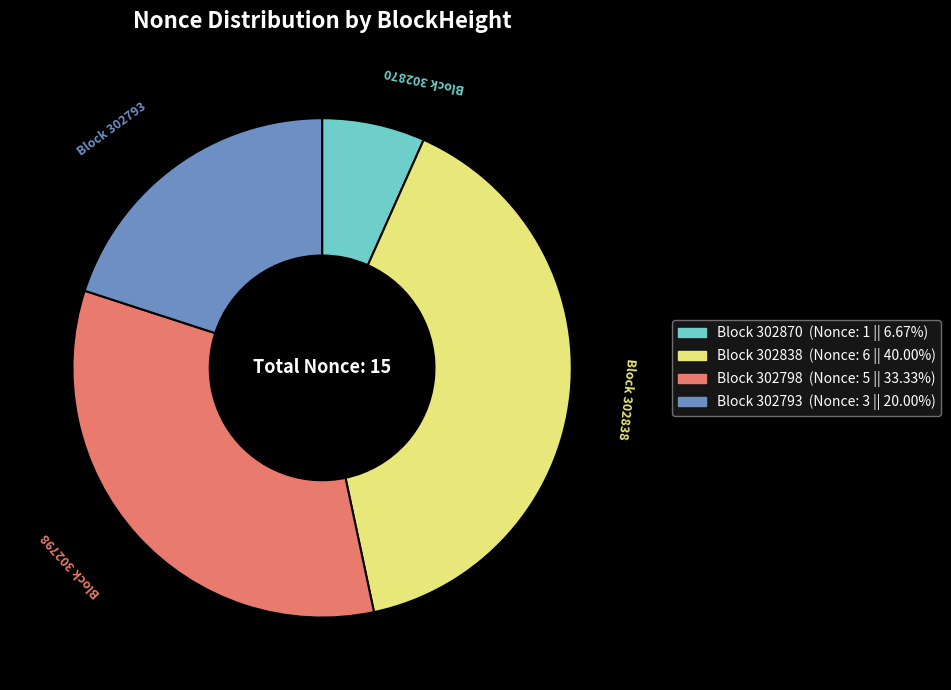

Does any single category account for the majority?

No